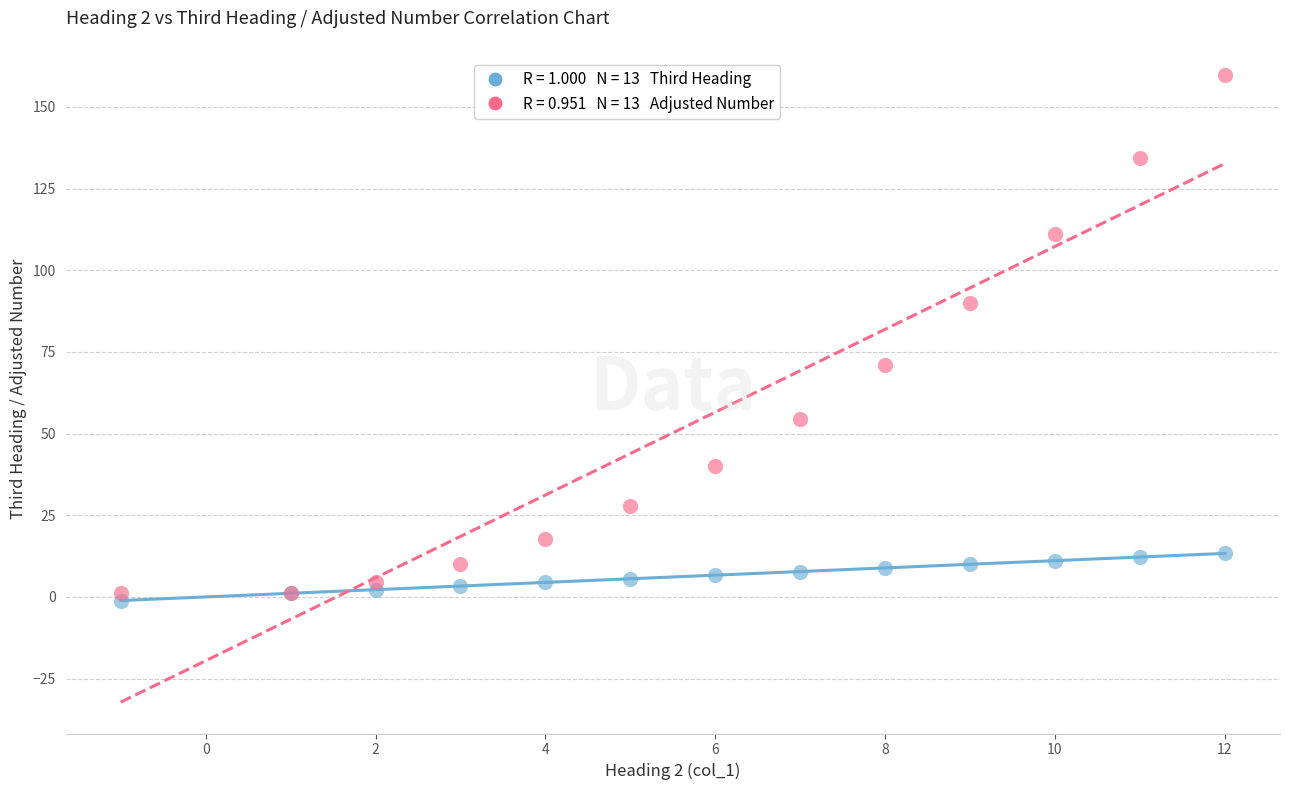

Across all series, what Y value is closest to 79?

71.0